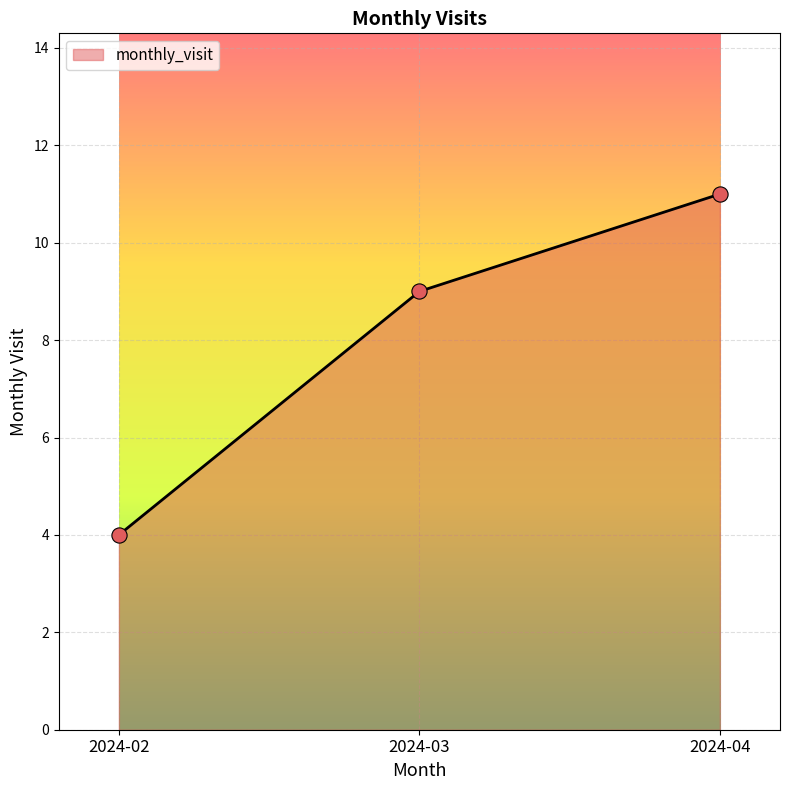

What is the change in value from 2024-02 to 2024-04?

+7